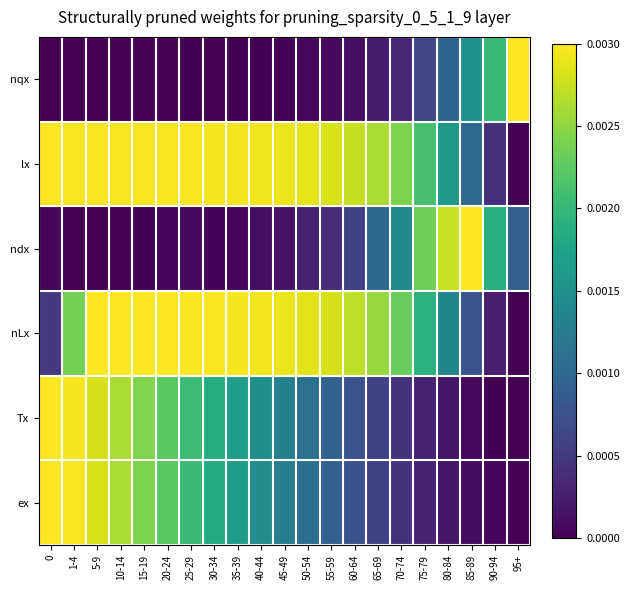

At which category does the chart reach its minimum across all series?

5-9